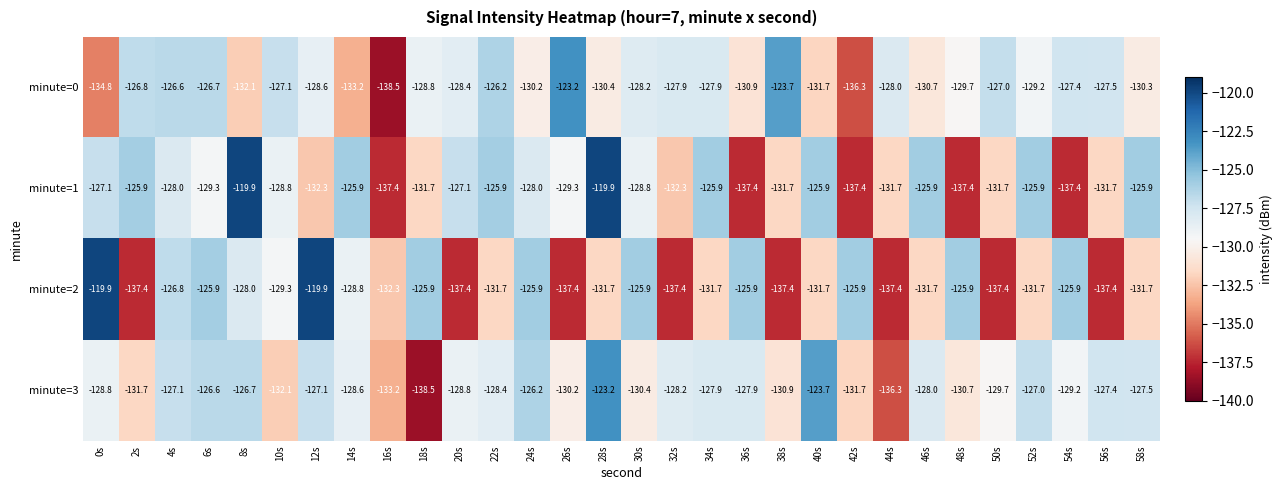

What is the total value across all series at 34s?

-513.4